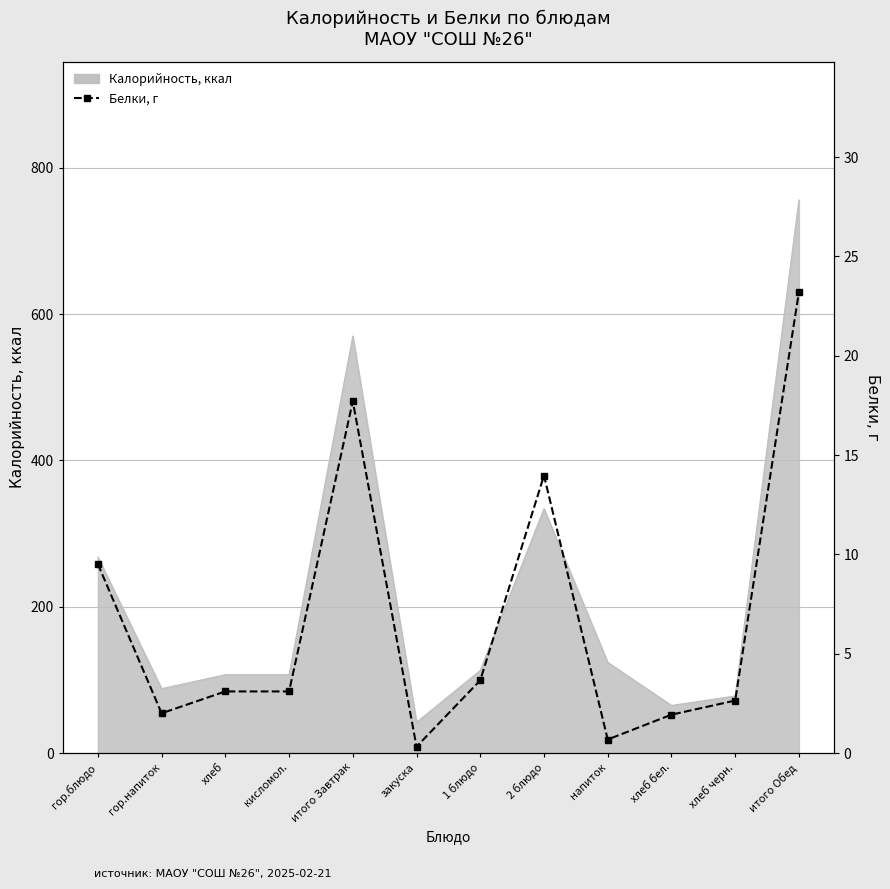

Reading left to right, what are all the values shown in this chart?

9.5	2.0	3.1	3.1	17.7	0.3	3.7	14.0	0.7	1.9	2.6	23.2